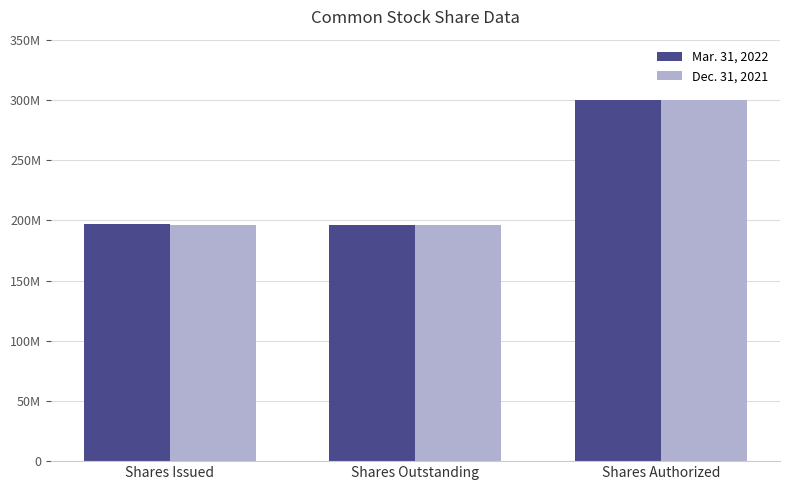

Reading left to right, transcribe all the data shown in this chart.

Mar. 31, 2022: 196980828	196391349	300000000
Dec. 31, 2021: 196391349	196391349	300000000